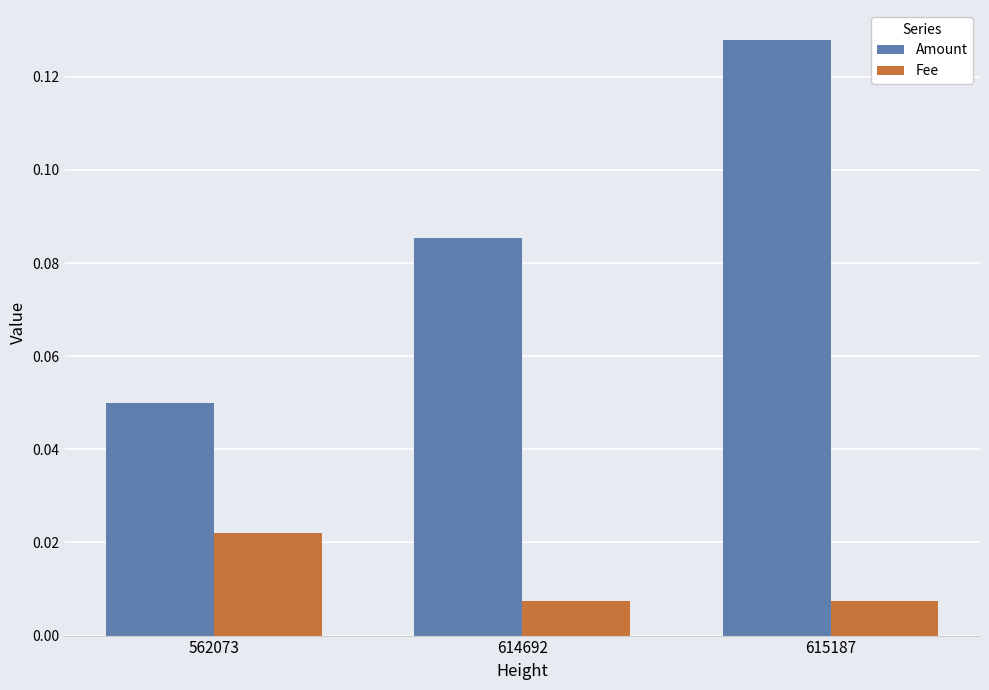

List the series in order of their peak value, highest first.

Amount, Fee